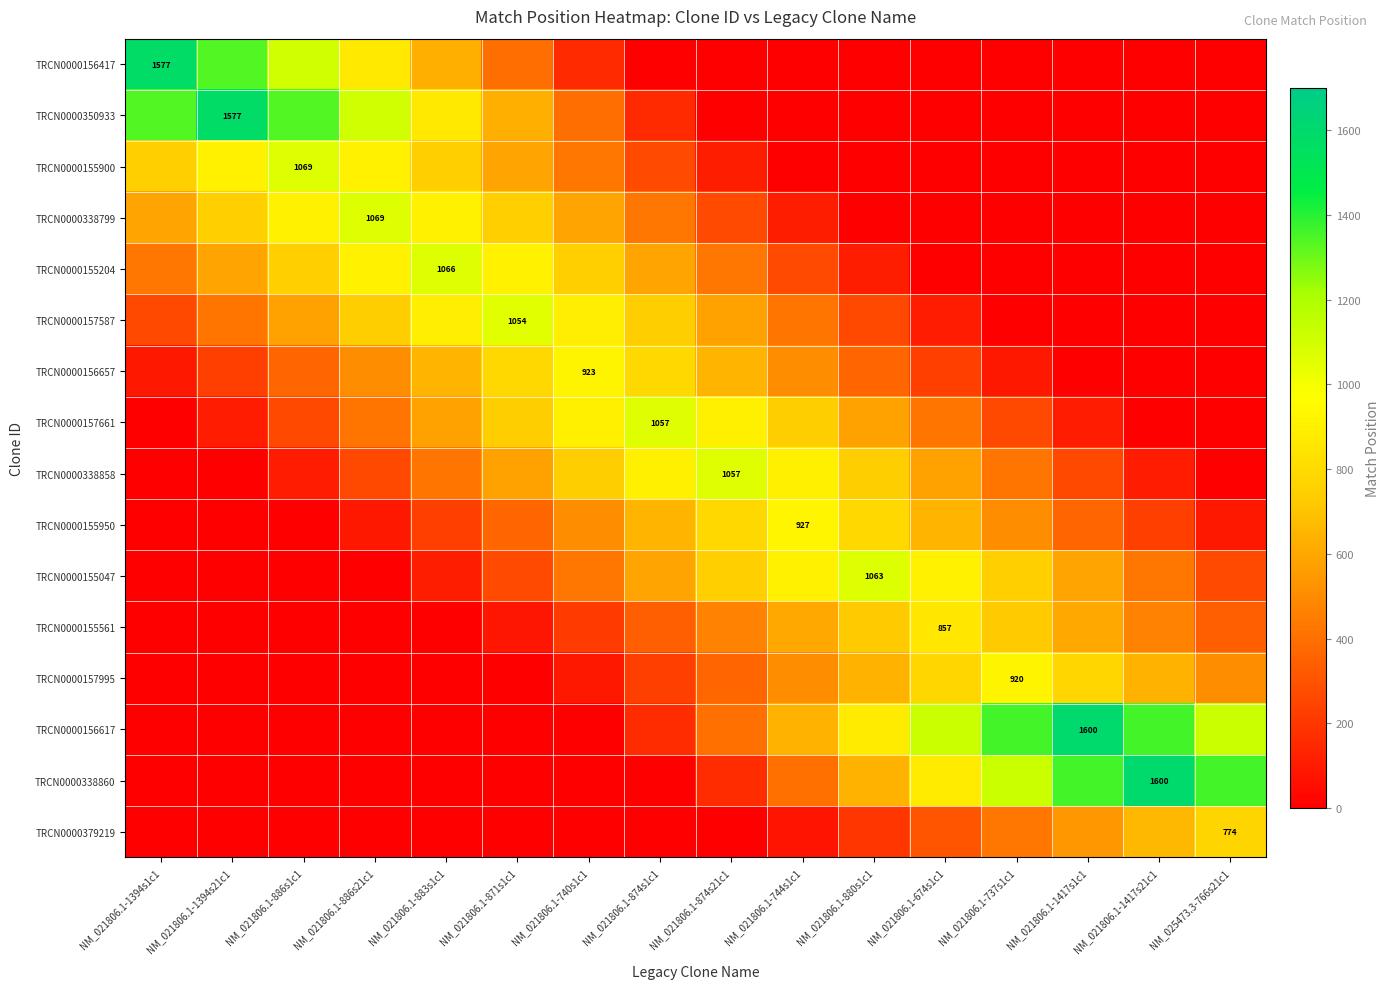

What is the difference between the TRCN0000338799 values at NM_021806.1-744s1c1 and NM_021806.1-1417s1c1?

106.9